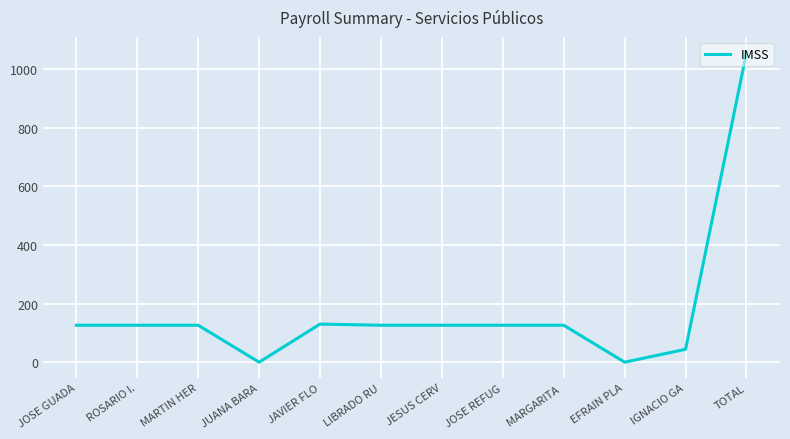

True or false: there are more than 0 points higher than both neighbors.

True